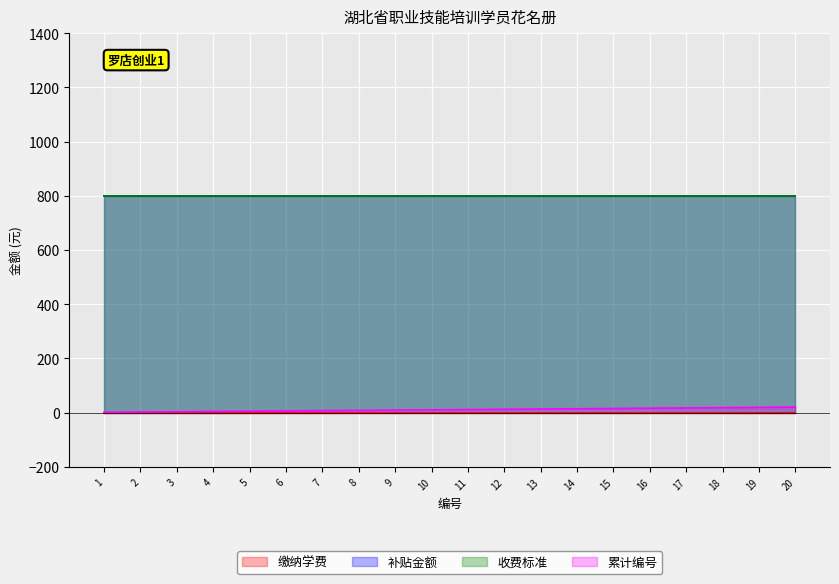

What is the maximum value for 补贴金额?

800